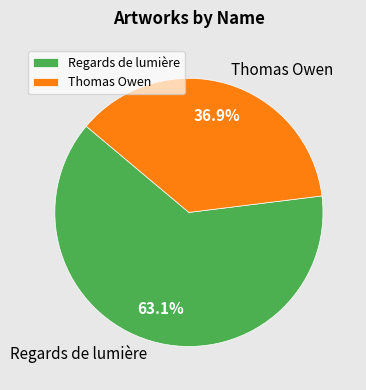

The Thomas Owen slice represents 45% of the pie. True or false?

False